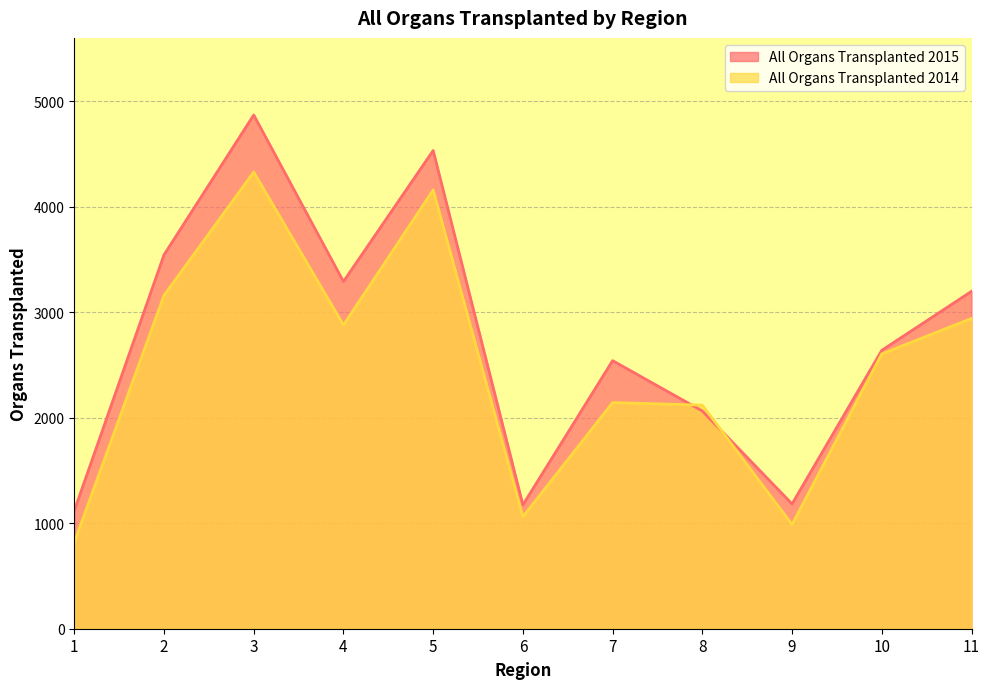

Is the value of All Organs Transplanted 2014 at 7 greater than the value of All Organs Transplanted 2015 at 7?

No